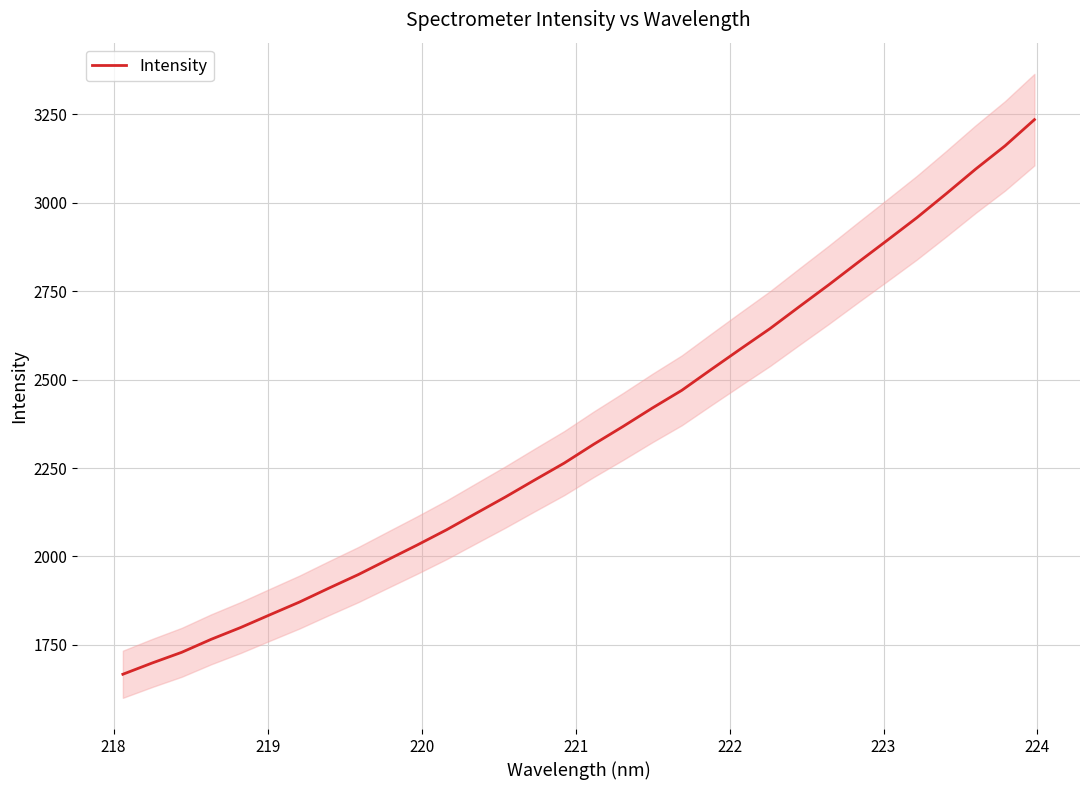

What is the minimum value for Intensity?

1666.9